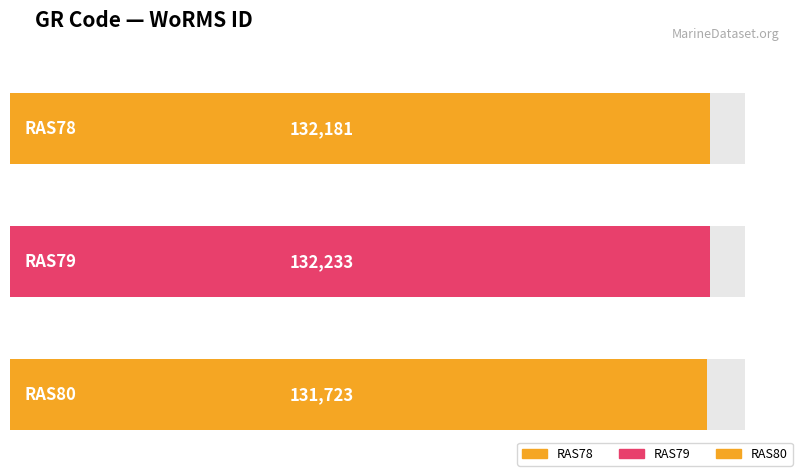

List the labels in order of value, smallest first.

RAS80, RAS78, RAS79